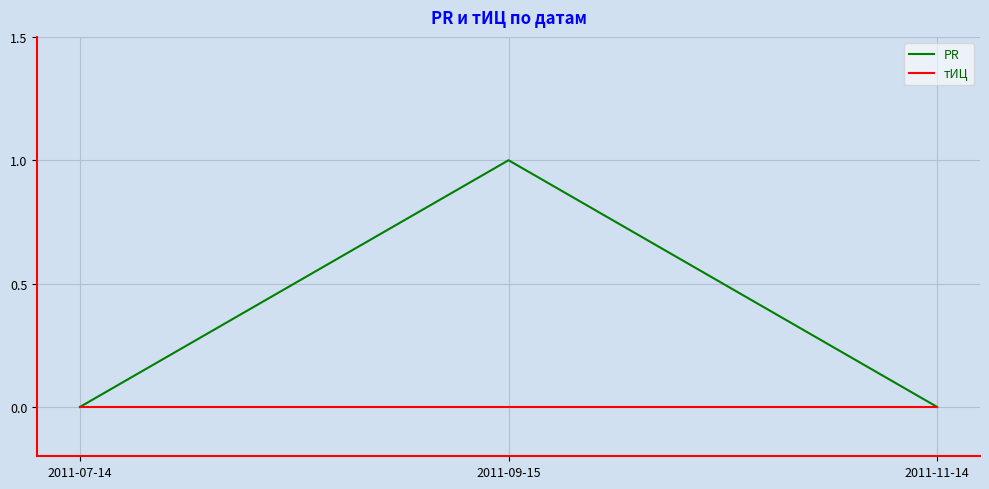

Which series has the widest spread of values?

PR